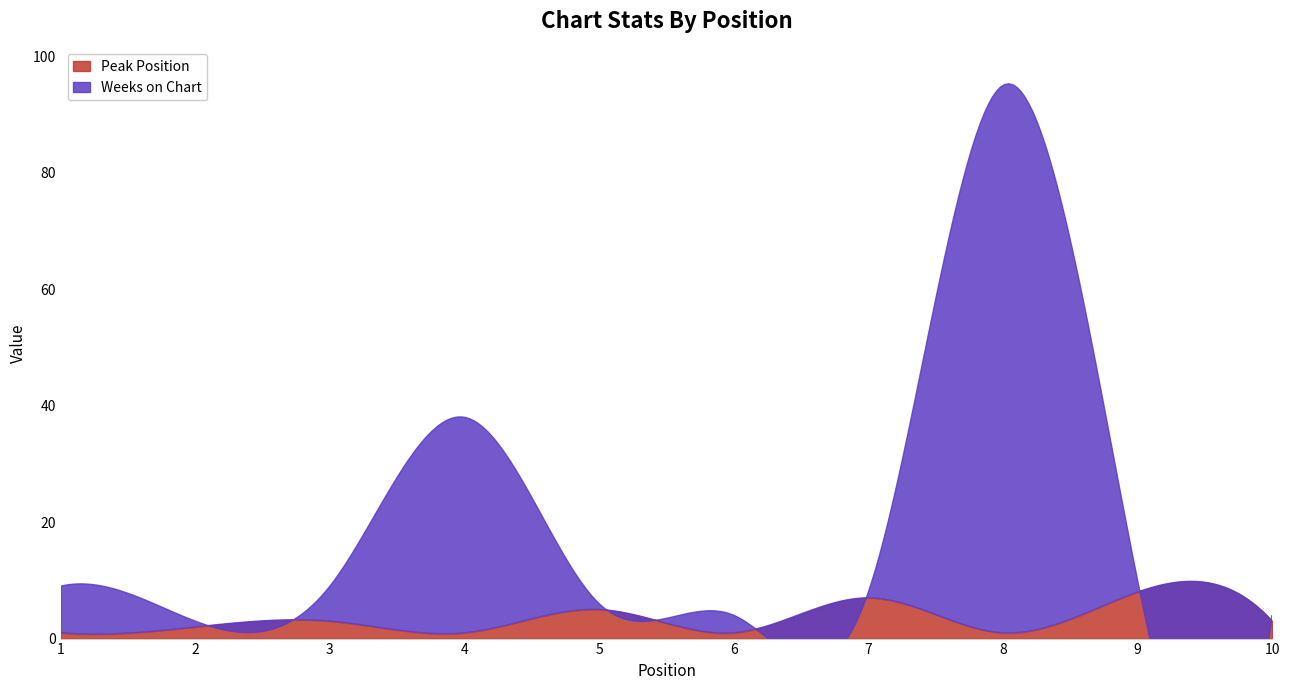

Which series has the largest range (max minus min)?

Weeks on Chart